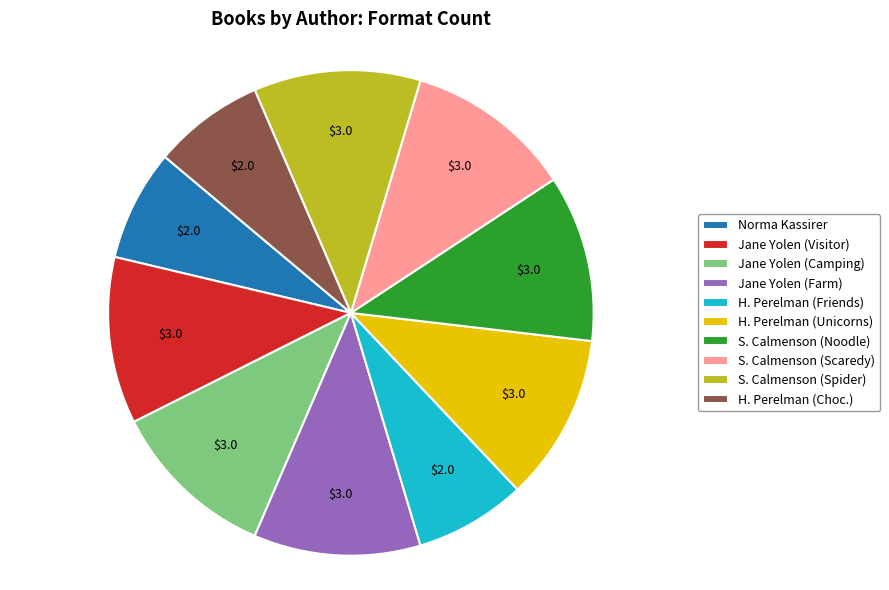

How many slices are in this pie chart?

10